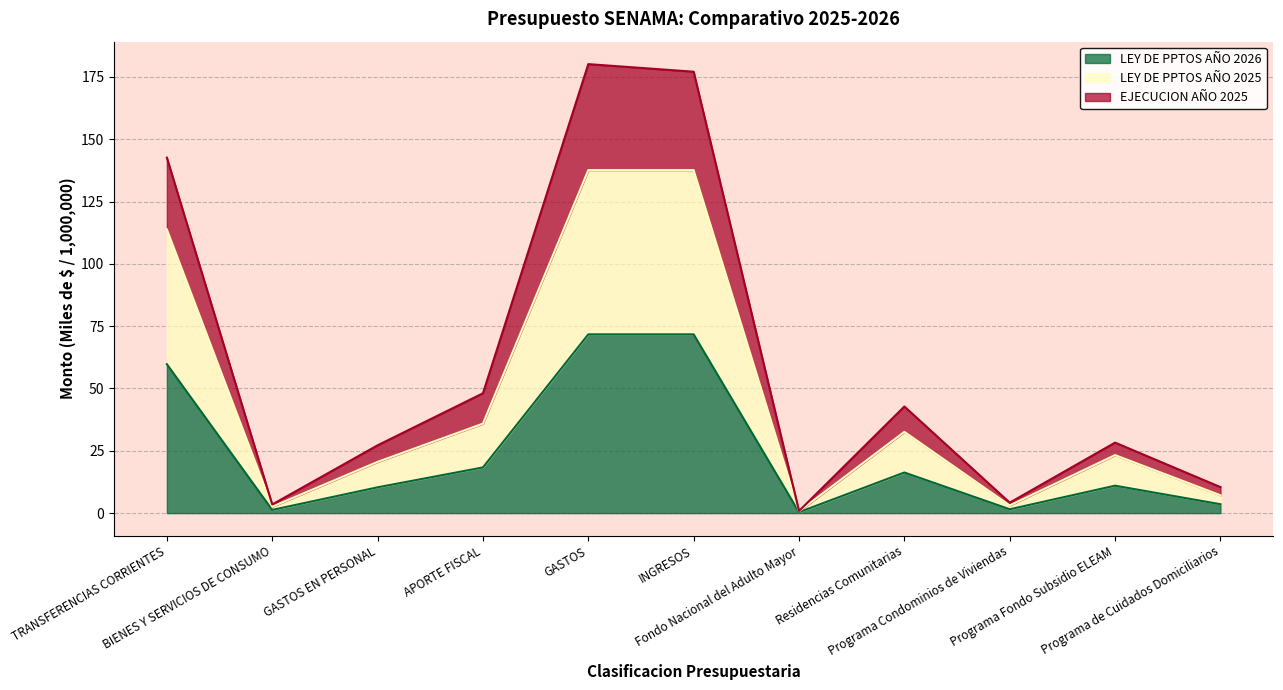

True or false: LEY DE PPTOS AÑO 2026 and EJECUCION AÑO 2025 intersect in this chart.

False